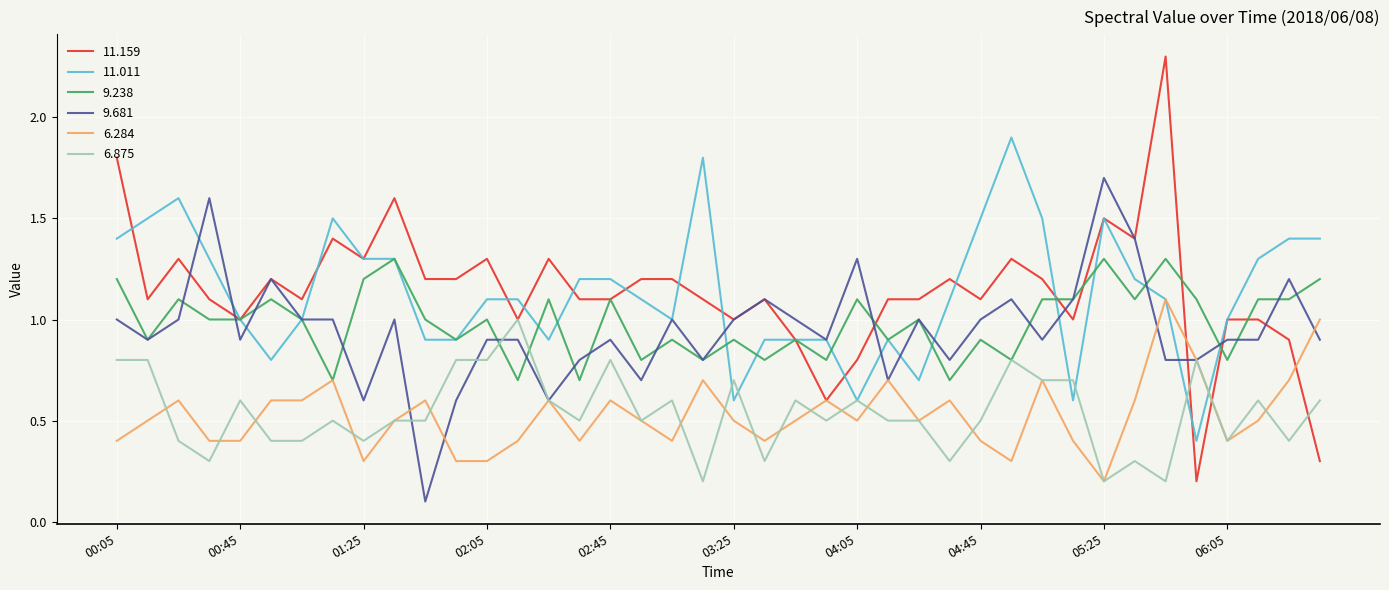

Which series has the largest range (max minus min)?

11.159